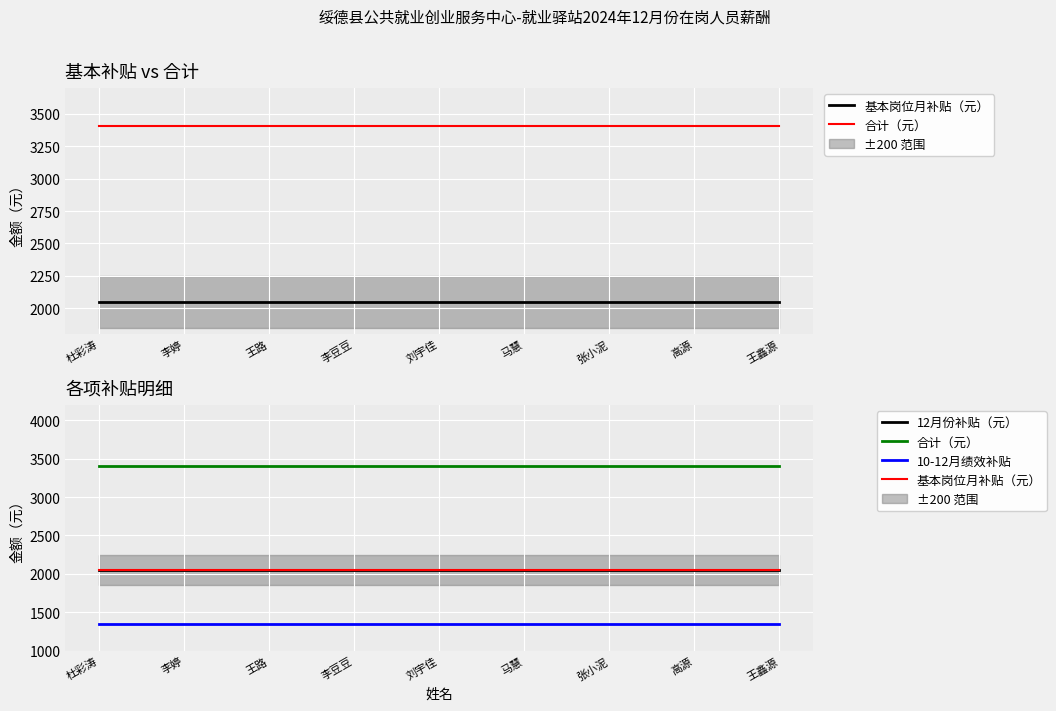

What is the average value of the 基本岗位月补贴（元） series?

2050.0